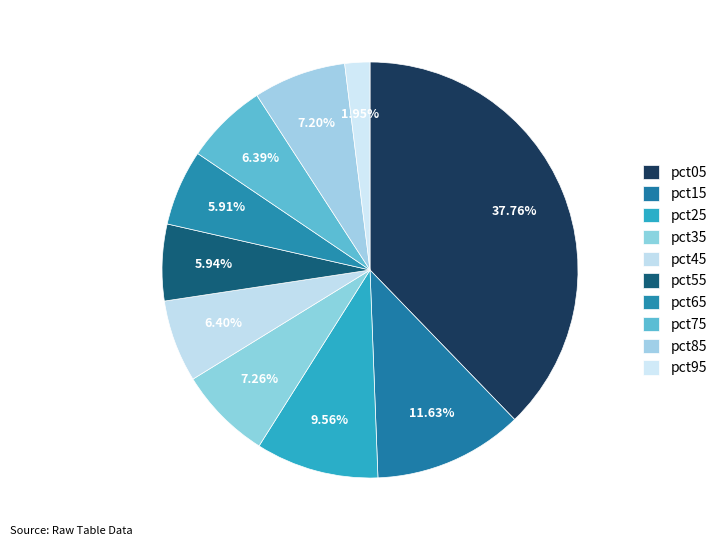

True or false: pct95 accounts for 2% of the total.

True